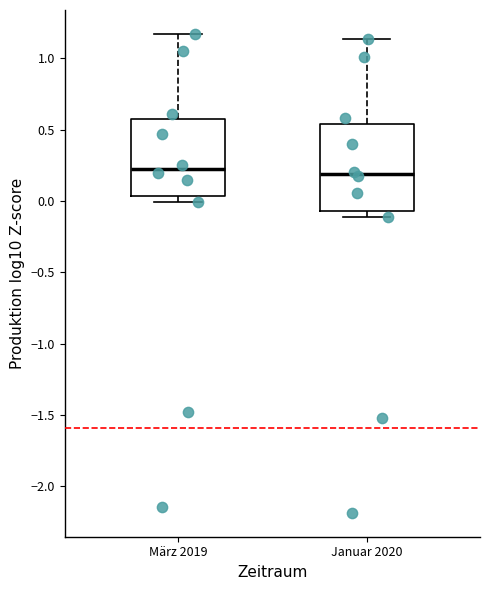

Where does the upper whisker of the box for Januar 2020 end on the y-axis? The values are not printed on the chart, so give them approximately, as read against the axis.

1.15